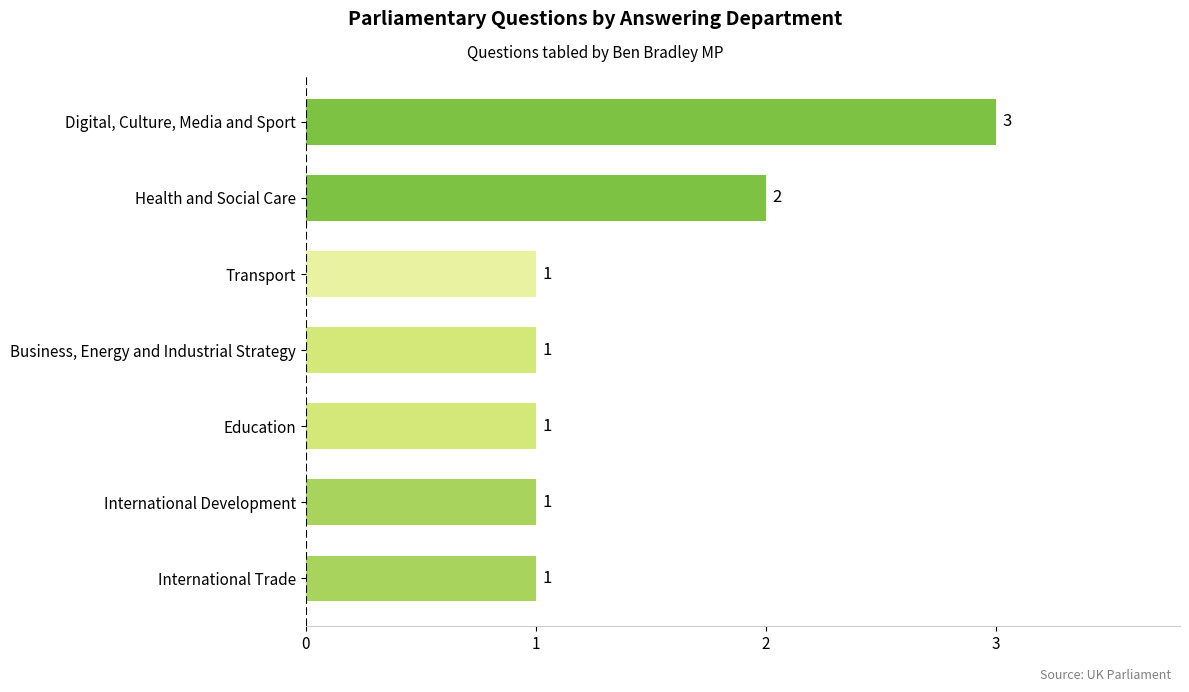

What is the greatest value displayed?

3